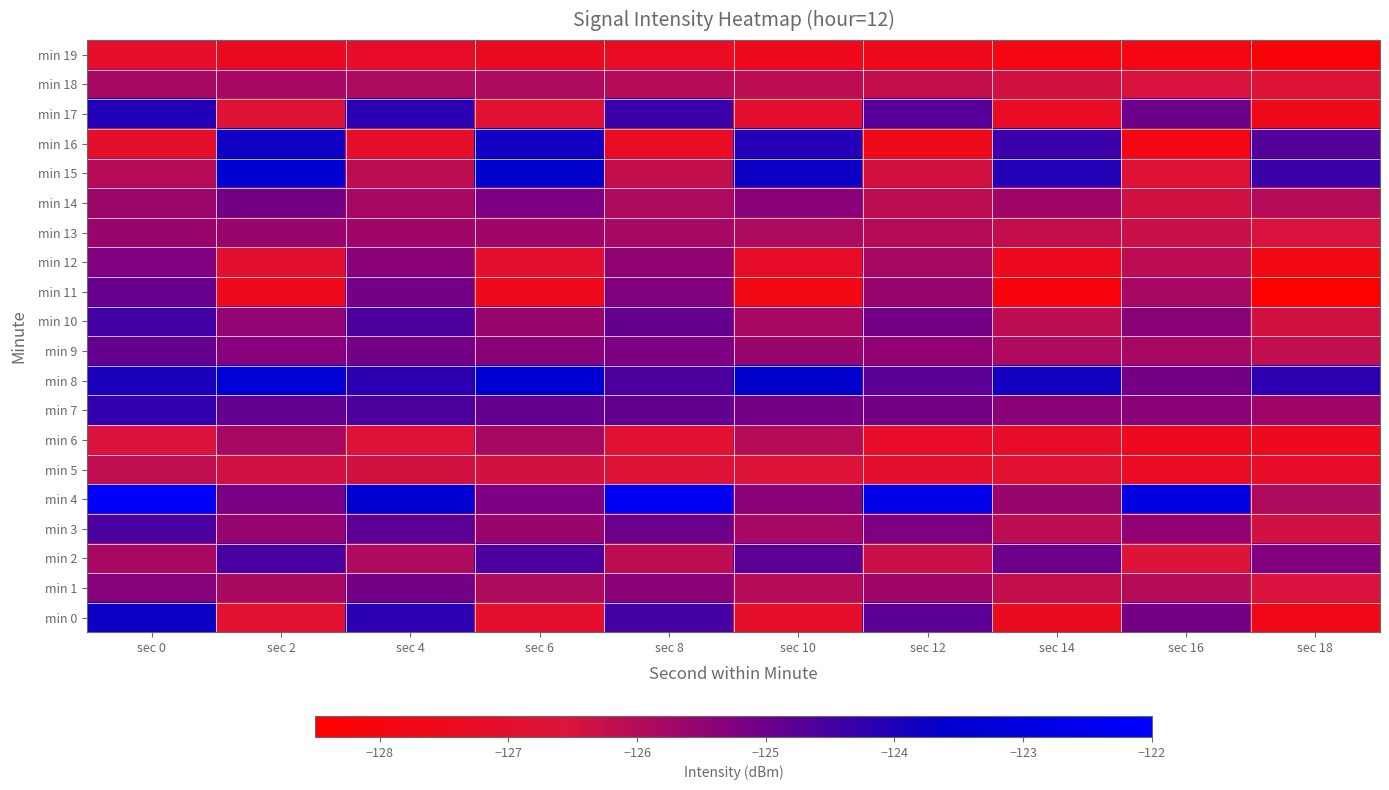

Reading left to right, list all the values displayed in this chart.

min 0: sec 0=-123.8	sec 2=-126.9	sec 4=-124.2	sec 6=-127.0	sec 8=-124.5	sec 10=-127.1	sec 12=-124.8	sec 14=-127.4	sec 16=-125.1	sec 18=-127.7
min 1: sec 0=-125.3	sec 2=-125.8	sec 4=-125.1	sec 6=-125.9	sec 8=-125.4	sec 10=-126.0	sec 12=-125.7	sec 14=-126.2	sec 16=-126.0	sec 18=-126.5
min 2: sec 0=-125.8	sec 2=-124.5	sec 4=-125.9	sec 6=-124.6	sec 8=-126.1	sec 10=-124.8	sec 12=-126.3	sec 14=-125.0	sec 16=-126.6	sec 18=-125.3
min 3: sec 0=-124.6	sec 2=-125.6	sec 4=-124.8	sec 6=-125.6	sec 8=-125.0	sec 10=-125.8	sec 12=-125.2	sec 14=-126.1	sec 16=-125.5	sec 18=-126.4
min 4: sec 0=-122.1	sec 2=-125.2	sec 4=-123.5	sec 6=-125.2	sec 8=-122.4	sec 10=-125.4	sec 12=-122.7	sec 14=-125.6	sec 16=-123.0	sec 18=-125.9
min 5: sec 0=-126.2	sec 2=-126.4	sec 4=-126.4	sec 6=-126.4	sec 8=-126.7	sec 10=-126.6	sec 12=-127.0	sec 14=-126.9	sec 16=-127.3	sec 18=-127.2
min 6: sec 0=-126.5	sec 2=-125.8	sec 4=-126.7	sec 6=-125.8	sec 8=-126.9	sec 10=-126.0	sec 12=-127.2	sec 14=-127.2	sec 16=-127.5	sec 18=-127.5
min 7: sec 0=-124.3	sec 2=-124.9	sec 4=-124.6	sec 6=-124.9	sec 8=-124.9	sec 10=-125.1	sec 12=-125.1	sec 14=-125.4	sec 16=-125.4	sec 18=-125.7
min 8: sec 0=-124.0	sec 2=-123.3	sec 4=-124.2	sec 6=-123.4	sec 8=-124.6	sec 10=-123.6	sec 12=-124.8	sec 14=-123.9	sec 16=-125.1	sec 18=-124.2
min 9: sec 0=-124.9	sec 2=-125.3	sec 4=-125.1	sec 6=-125.4	sec 8=-125.2	sec 10=-125.6	sec 12=-125.5	sec 14=-125.9	sec 16=-125.8	sec 18=-126.2
min 10: sec 0=-124.5	sec 2=-125.5	sec 4=-124.6	sec 6=-125.6	sec 8=-124.9	sec 10=-125.8	sec 12=-125.1	sec 14=-126.1	sec 16=-125.4	sec 18=-126.4
min 11: sec 0=-125.0	sec 2=-127.6	sec 4=-125.1	sec 6=-127.6	sec 8=-125.3	sec 10=-127.8	sec 12=-125.6	sec 14=-128.1	sec 16=-125.8	sec 18=-128.4
min 12: sec 0=-125.3	sec 2=-127.0	sec 4=-125.4	sec 6=-127.0	sec 8=-125.5	sec 10=-127.2	sec 12=-125.8	sec 14=-127.5	sec 16=-126.1	sec 18=-127.8
min 13: sec 0=-125.6	sec 2=-125.6	sec 4=-125.7	sec 6=-125.7	sec 8=-125.8	sec 10=-125.9	sec 12=-126.0	sec 14=-126.2	sec 16=-126.3	sec 18=-126.5
min 14: sec 0=-125.7	sec 2=-125.1	sec 4=-125.8	sec 6=-125.2	sec 8=-125.9	sec 10=-125.4	sec 12=-126.1	sec 14=-125.7	sec 16=-126.4	sec 18=-126.0
min 15: sec 0=-126.0	sec 2=-123.5	sec 4=-126.1	sec 6=-123.6	sec 8=-126.2	sec 10=-123.8	sec 12=-126.4	sec 14=-124.1	sec 16=-126.7	sec 18=-124.4
min 16: sec 0=-127.0	sec 2=-123.8	sec 4=-127.1	sec 6=-123.9	sec 8=-127.3	sec 10=-124.1	sec 12=-127.6	sec 14=-124.4	sec 16=-127.9	sec 18=-124.7
min 17: sec 0=-124.1	sec 2=-126.7	sec 4=-124.2	sec 6=-126.8	sec 8=-124.4	sec 10=-127.0	sec 12=-124.7	sec 14=-127.3	sec 16=-125.0	sec 18=-127.6
min 18: sec 0=-125.8	sec 2=-125.8	sec 4=-125.9	sec 6=-125.9	sec 8=-126.0	sec 10=-126.1	sec 12=-126.2	sec 14=-126.4	sec 16=-126.5	sec 18=-126.7
min 19: sec 0=-127.1	sec 2=-127.3	sec 4=-127.2	sec 6=-127.4	sec 8=-127.3	sec 10=-127.6	sec 12=-127.6	sec 14=-127.9	sec 16=-127.9	sec 18=-128.2